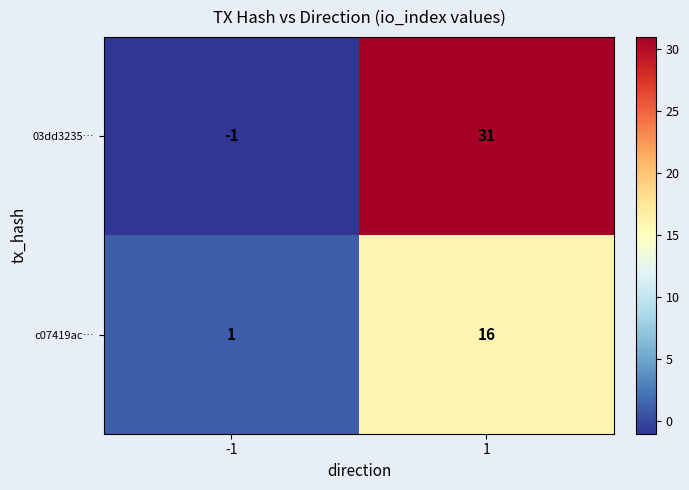

What is the sum of all c07419ac… values?

17